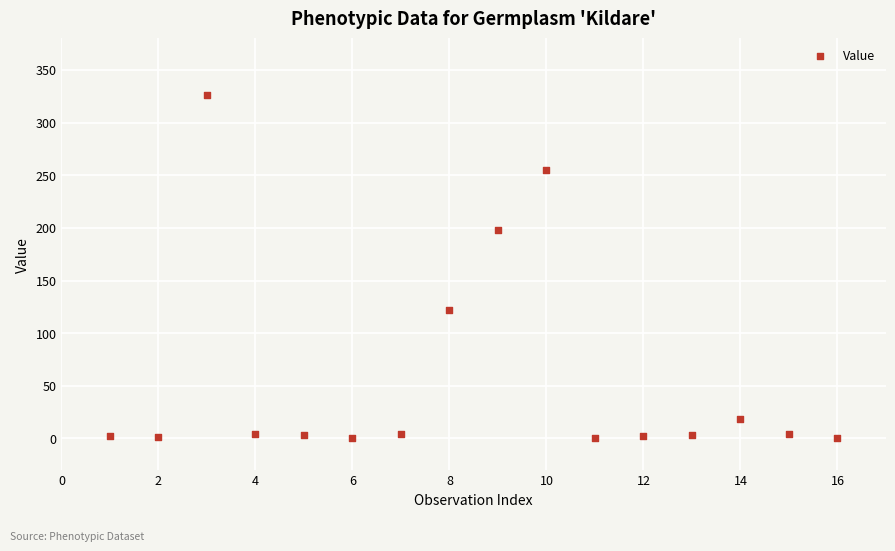

What Y value in the scatter plot is closest to 163?

197.6